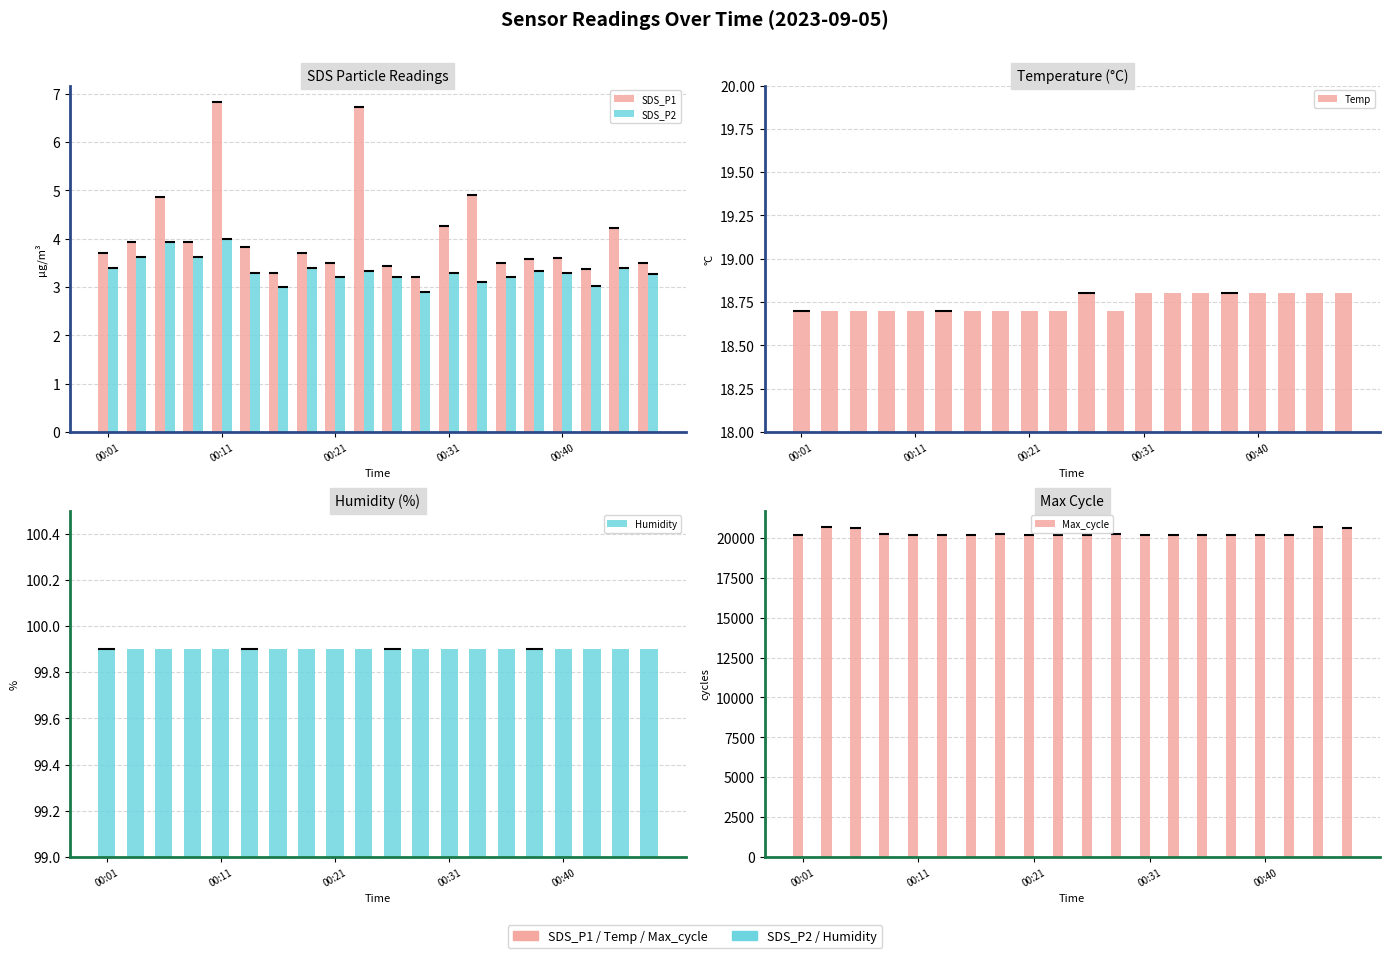

List the labels in order of Humidity value, smallest first.

00:01, 00:11, 00:21, 00:31, 00:40, 5, 6, 7, 8, 9, 10, 11, 12, 13, 14, 15, 16, 17, 18, 19